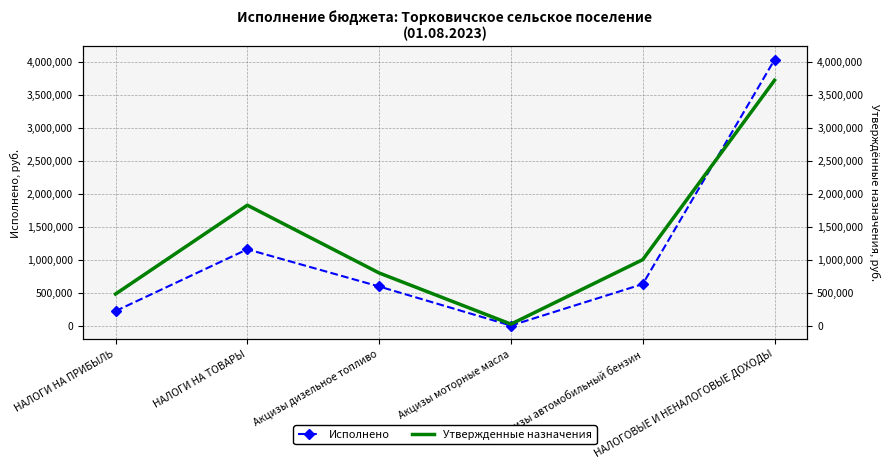

How many intersections are there between Утвержденные назначения and Исполнено?

1